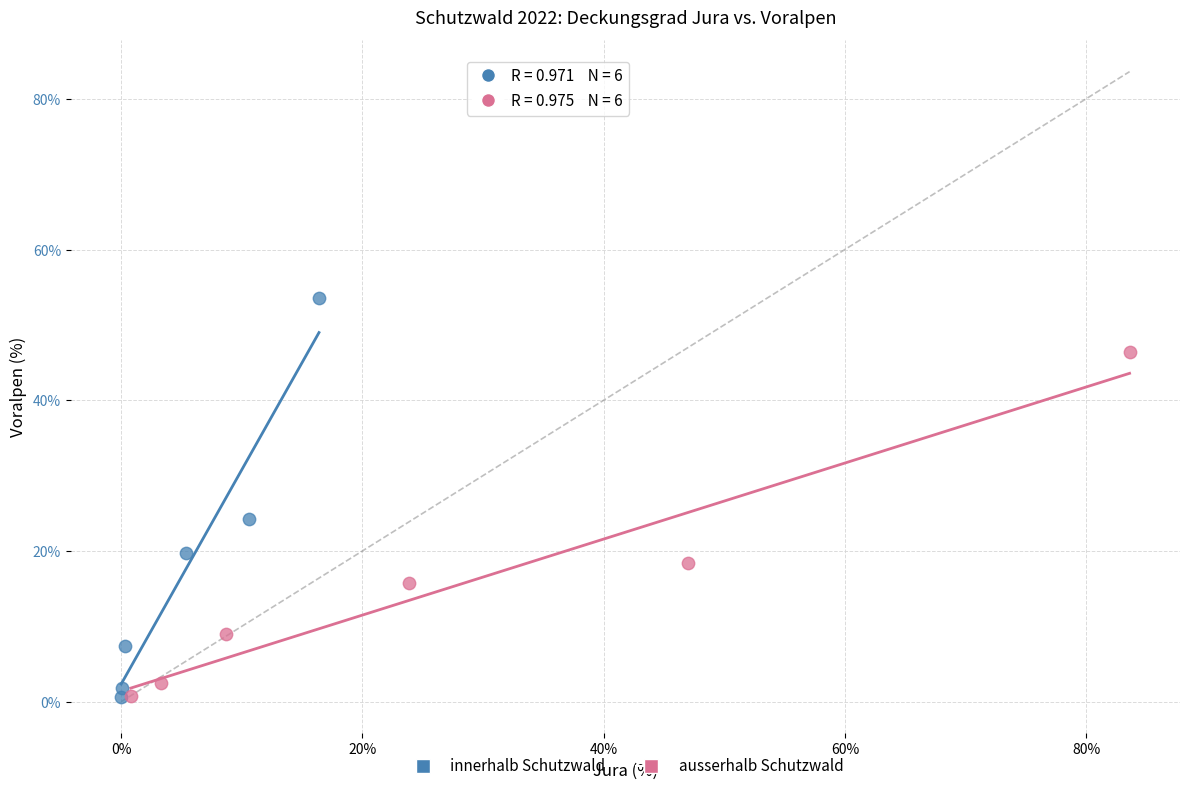

Which series has the widest spread of Y values?

innerhalb Schutzwald